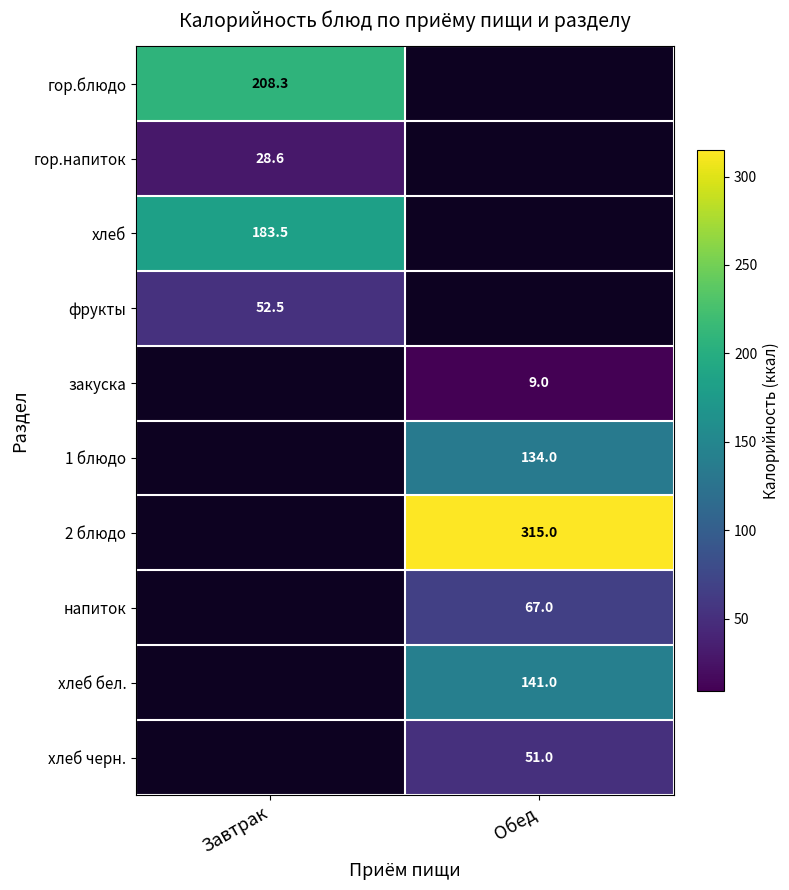

What is the difference between the highest and lowest values at Завтрак?

179.7